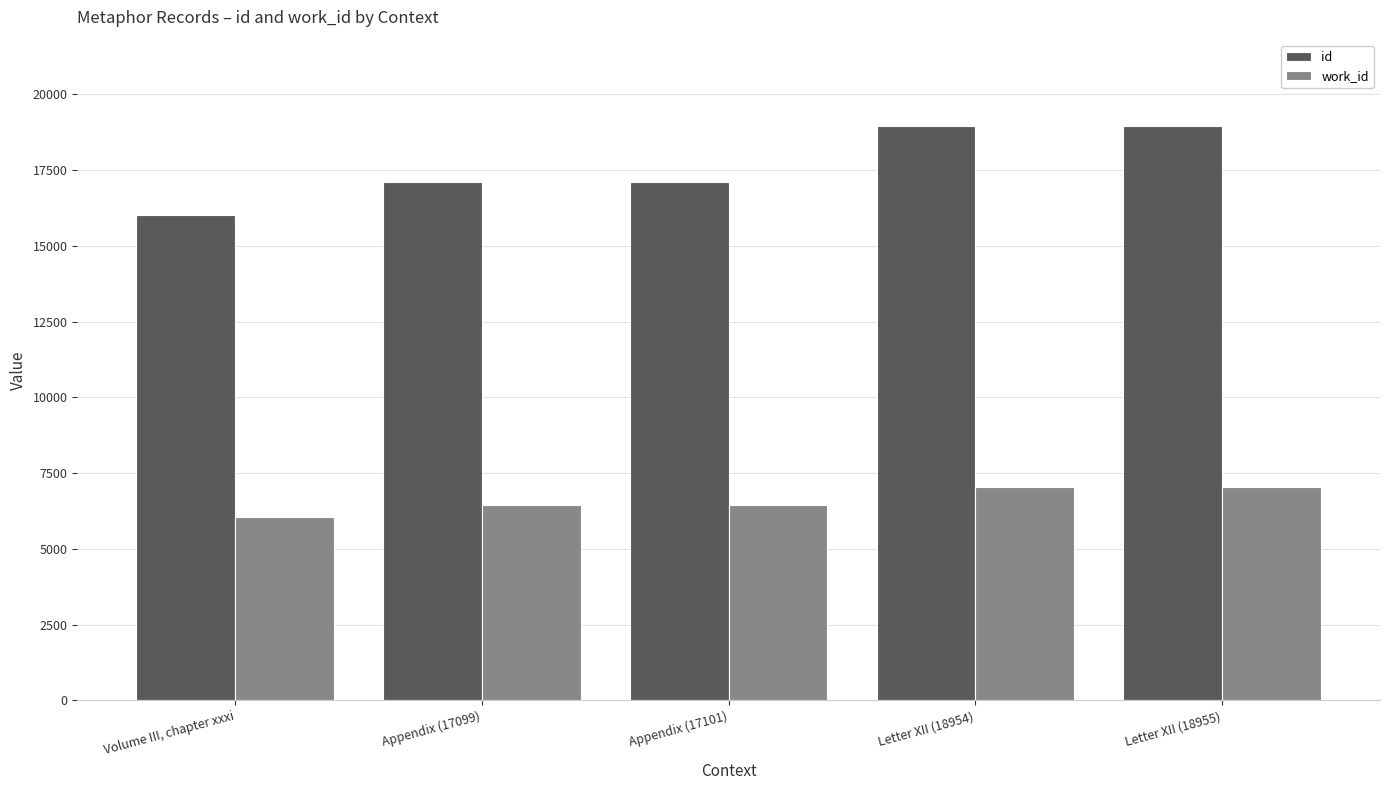

What is the difference between the highest and lowest values at Volume III, chapter xxxi?

9984